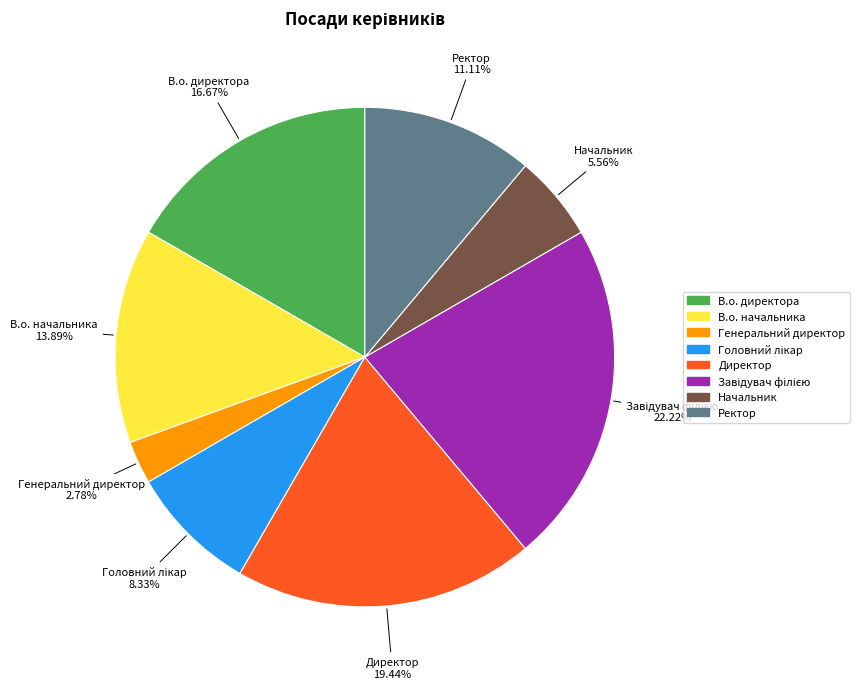

Does Директор account for over 50% of the chart?

No